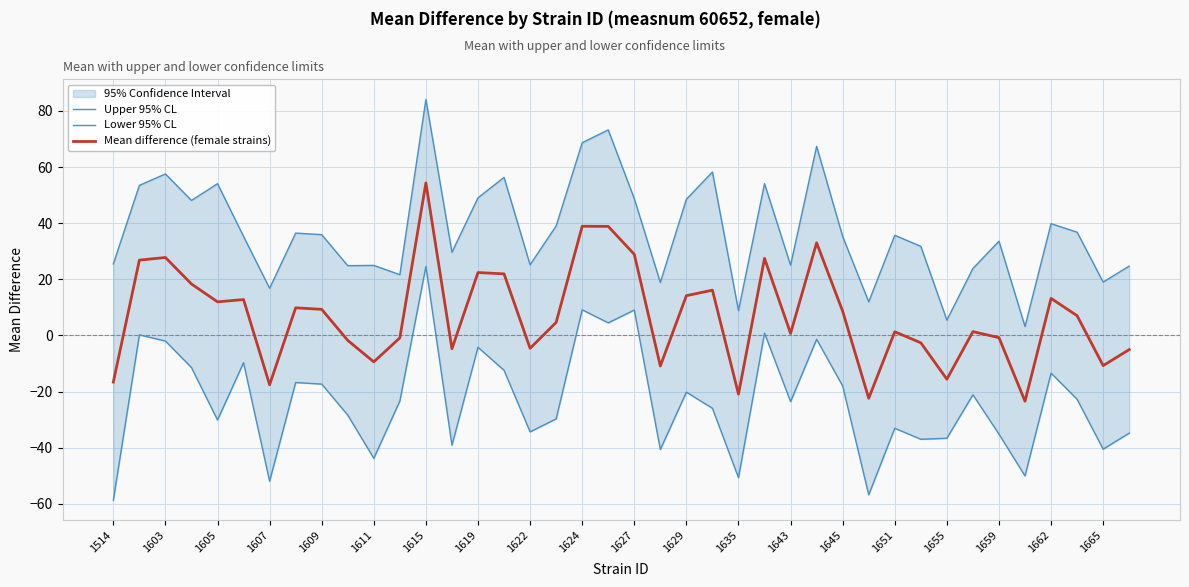

What is the sum of the Upper 95% CL values at 33 and 31?

55.6